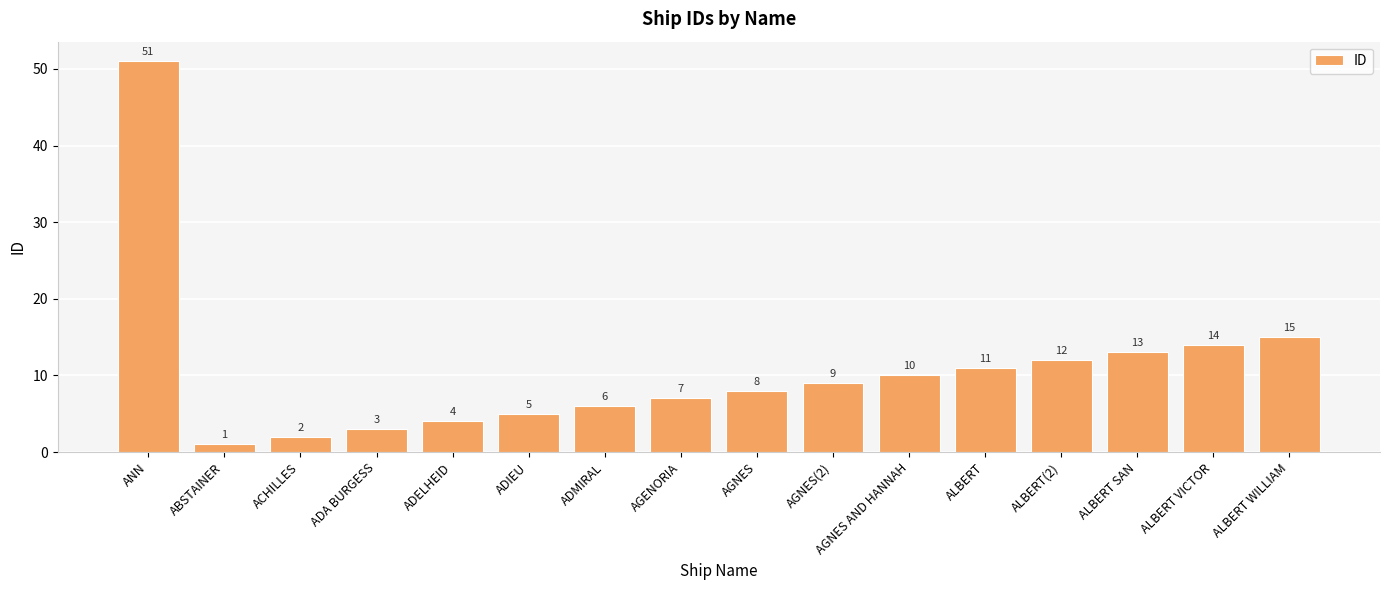

Reading right to left, extract all data points from this chart.

15	14	13	12	11	10	9	8	7	6	5	4	3	2	1	51